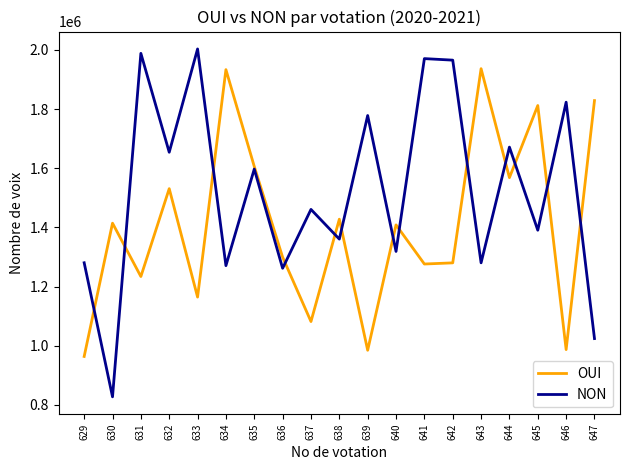

Which series has the widest spread of values?

NON